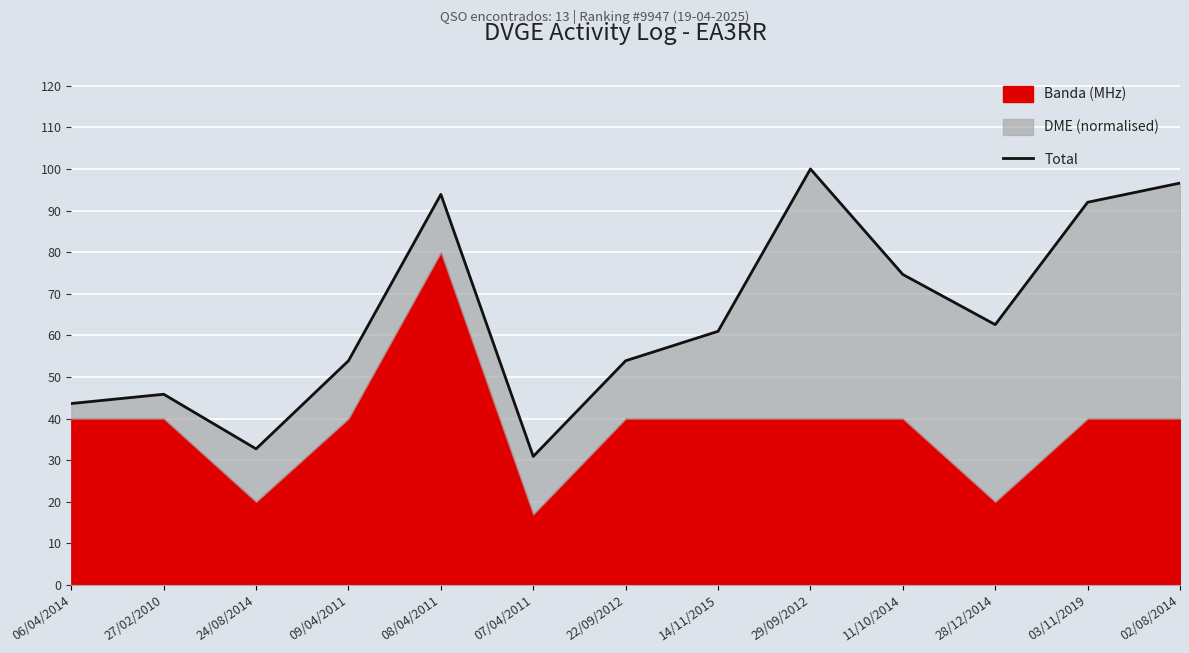

How many data points are above 60?

7